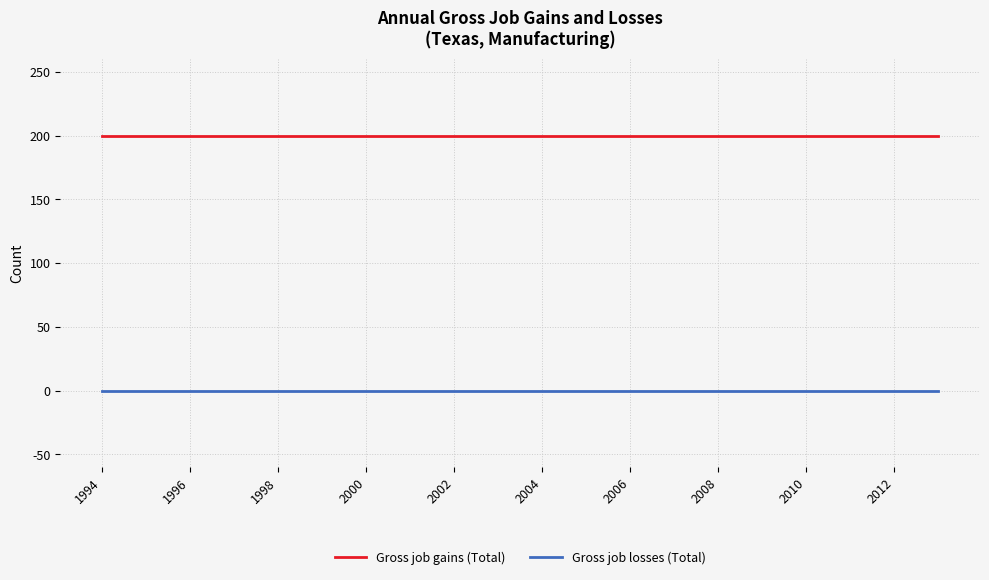

At how many categories does at least one series exceed 163?

20